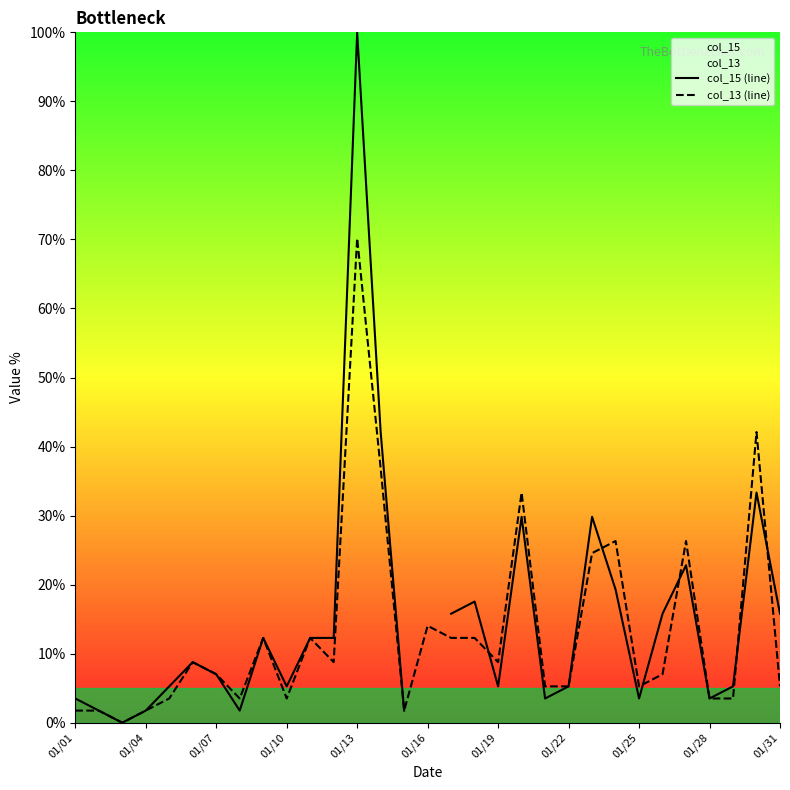

Which category has the highest value in the col_13 (line) series?

01/13